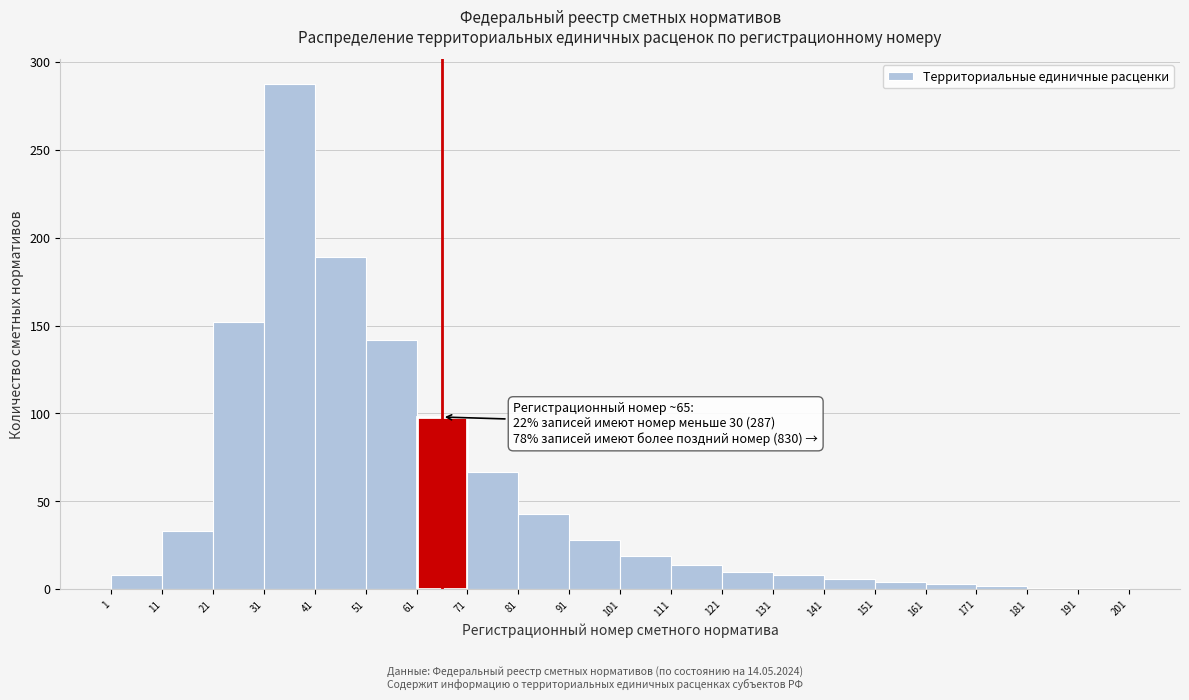

Over which range of the x-axis is the bar tallest?

31 to 41